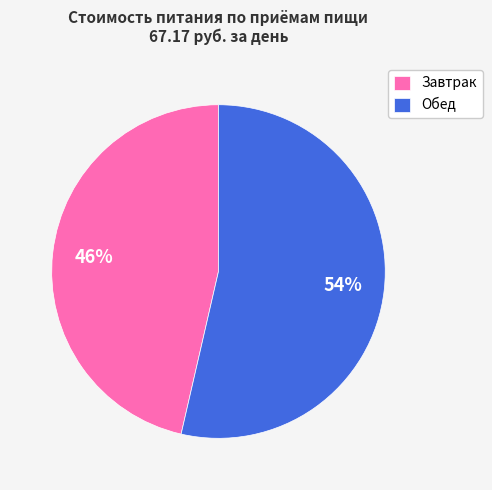

Is it true that Завтрак is 36% of the pie?

False